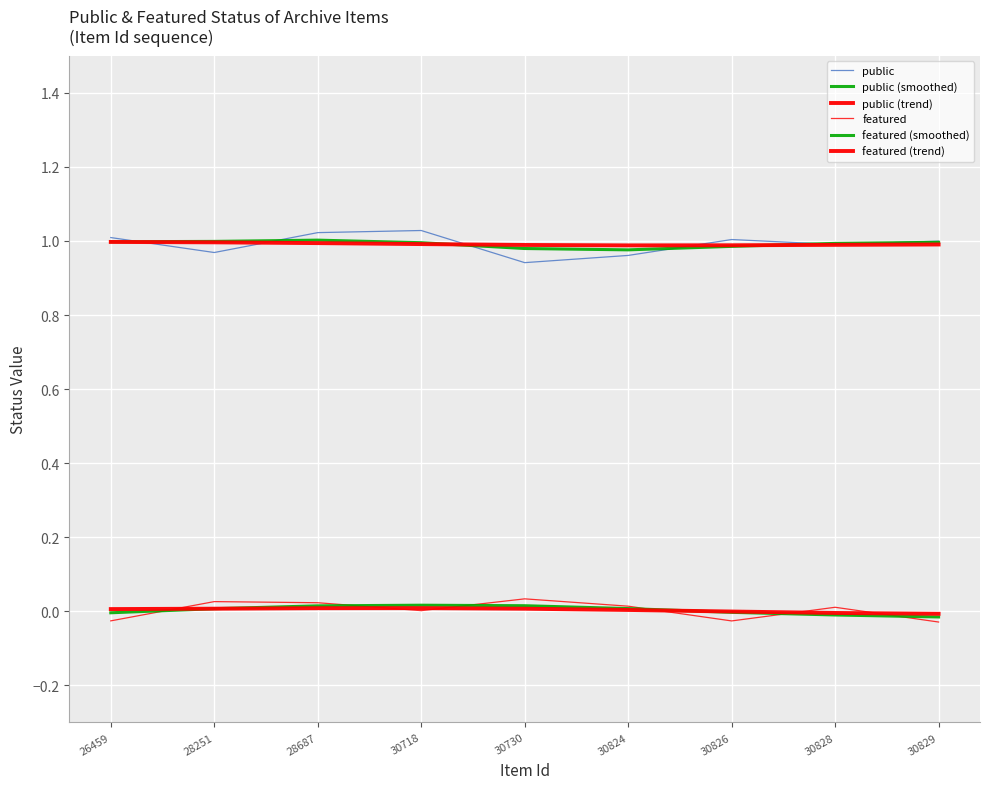

Does the chart display data point markers on the line(s)?

No